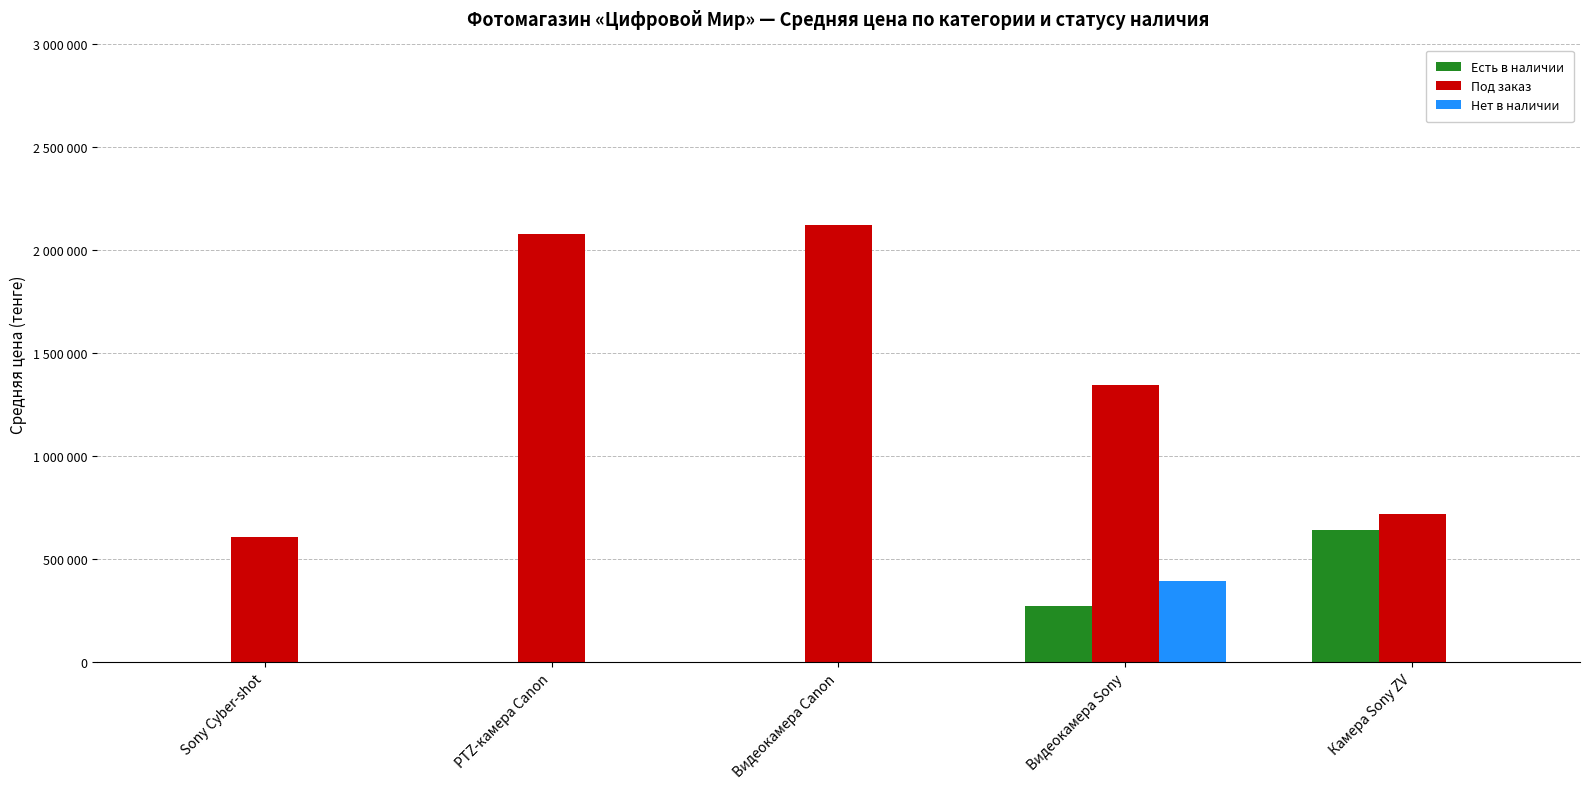

Reading left to right, transcribe all the data shown in this chart.

Есть в наличии: Sony Cyber-shot=0.0	PTZ-камера Canon=0.0	Видеокамера Canon=0.0	Видеокамера Sony=275000.0	Камера Sony ZV=644000.0
Под заказ: Sony Cyber-shot=609000.0	PTZ-камера Canon=2082000.0	Видеокамера Canon=2124000.0	Видеокамера Sony=1347571.4	Камера Sony ZV=719000.0
Нет в наличии: Sony Cyber-shot=0.0	PTZ-камера Canon=0.0	Видеокамера Canon=0.0	Видеокамера Sony=394000.0	Камера Sony ZV=0.0